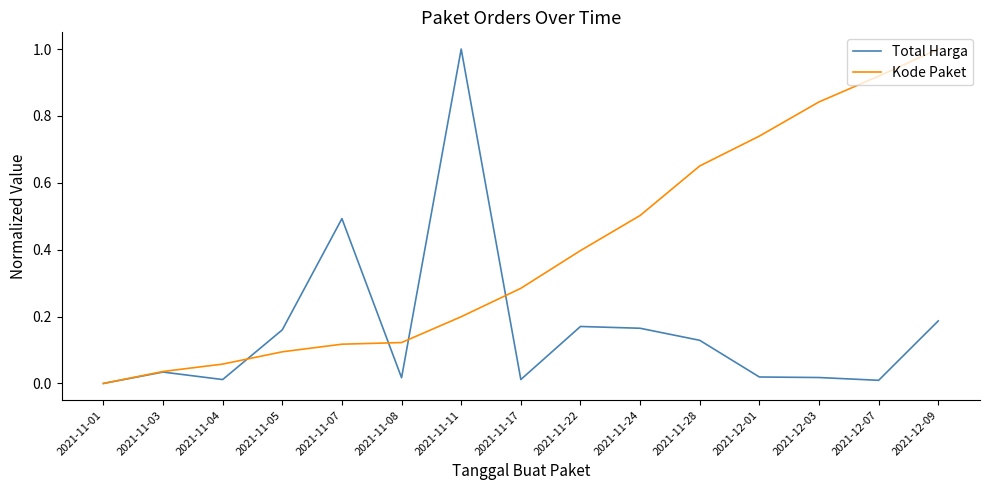

What position from the right is 2021-11-11?

9